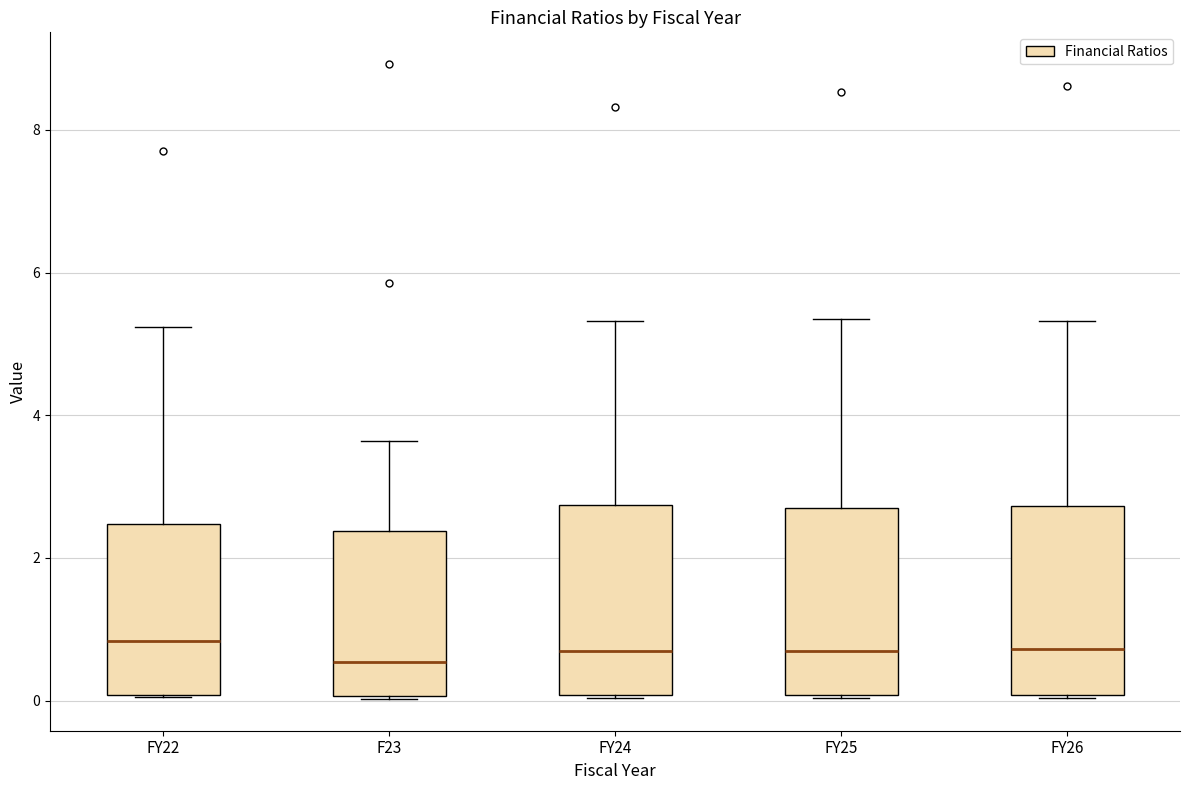

Where does the upper whisker of the box for FY24 end on the y-axis? The values are not printed on the chart, so give them approximately, as read against the axis.

5.4